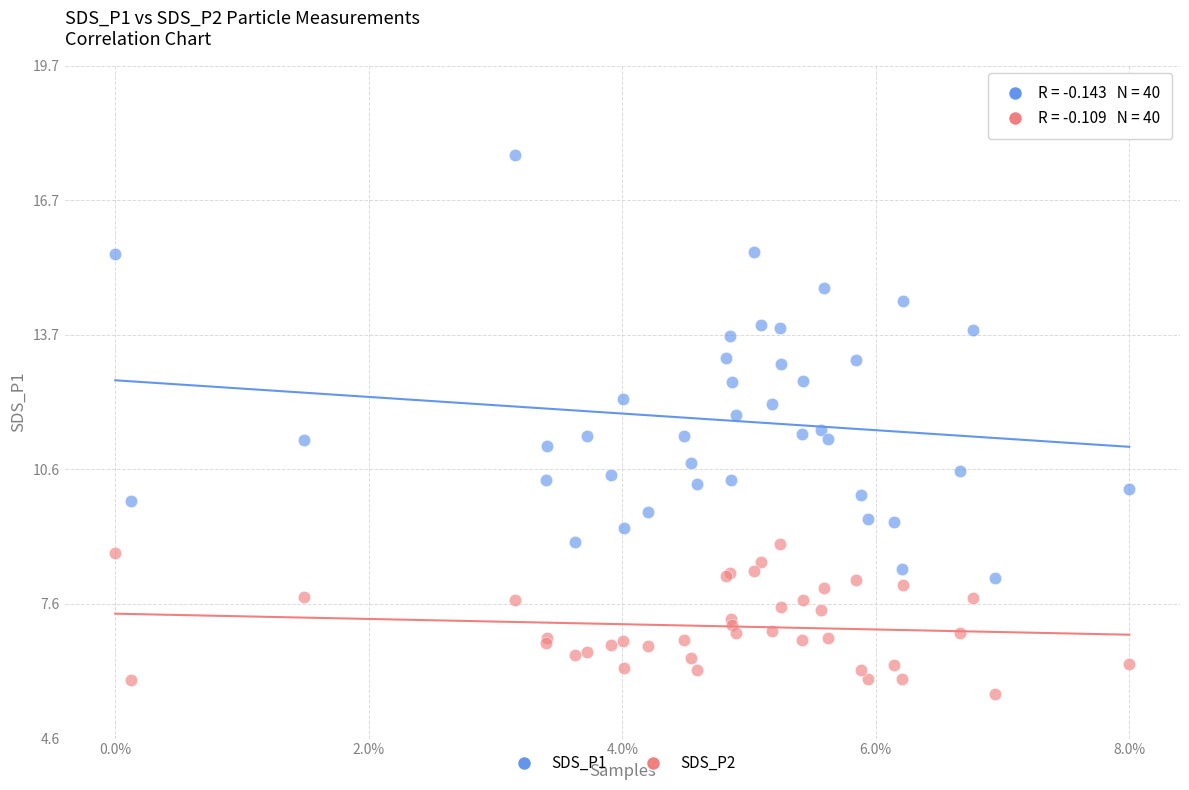

Which series reaches the minimum Y coordinate?

SDS_P2